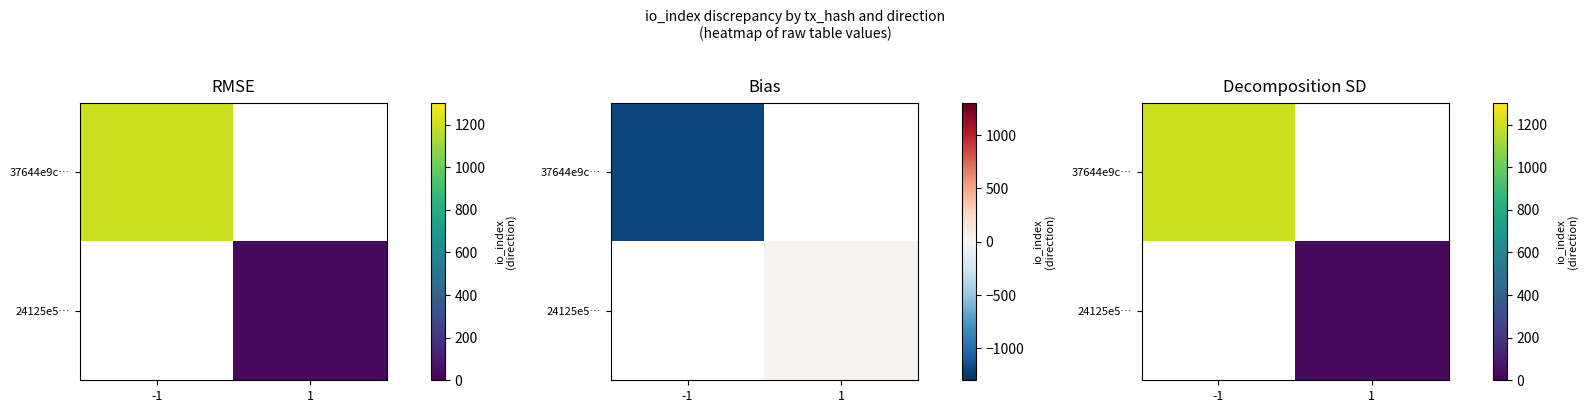

What is the greatest value displayed?

1196.0